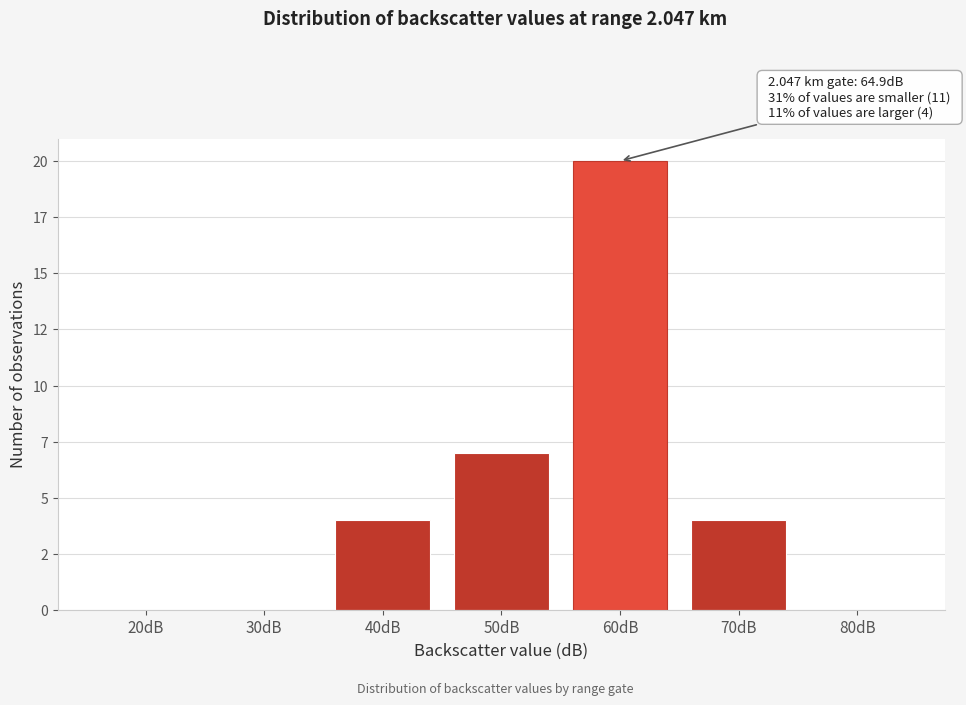

Are the bars horizontal?

No